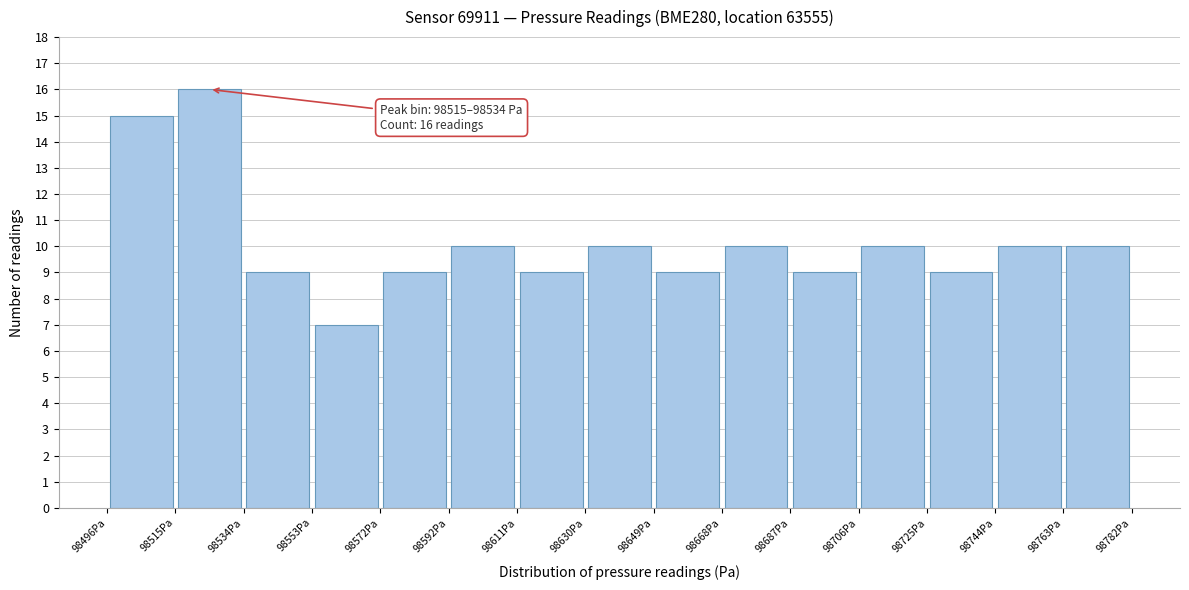

Which range on the x-axis has the tallest bar?

98516 to 98534